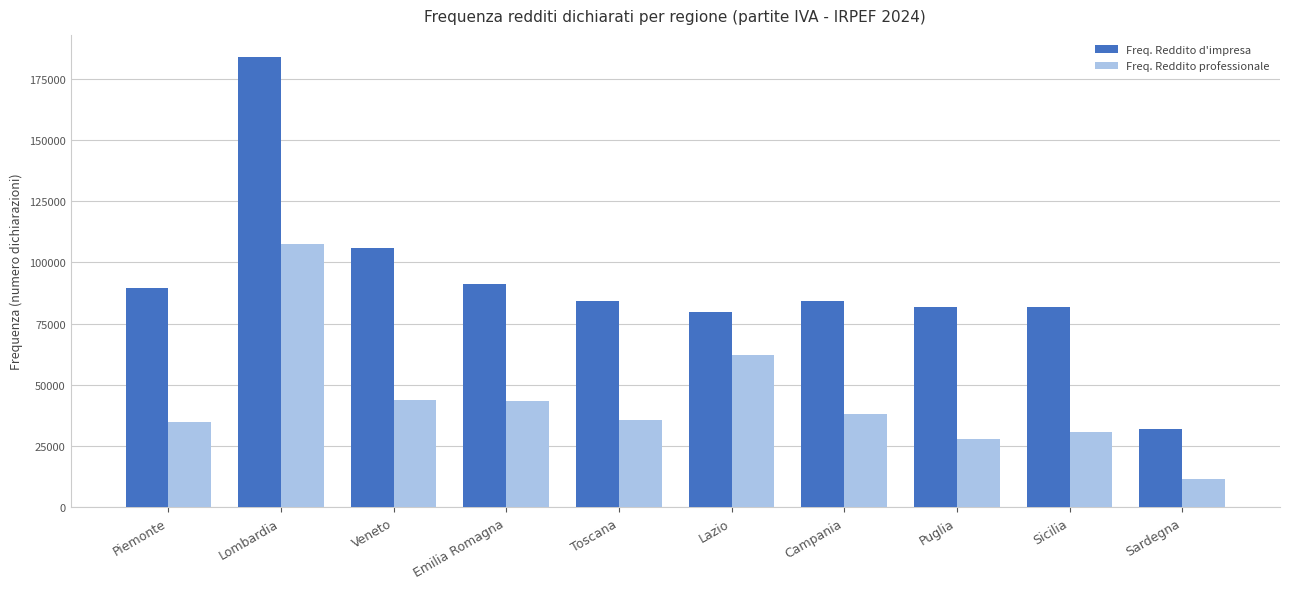

The value of Freq. Reddito professionale at Emilia Romagna is 57655. True or false?

False